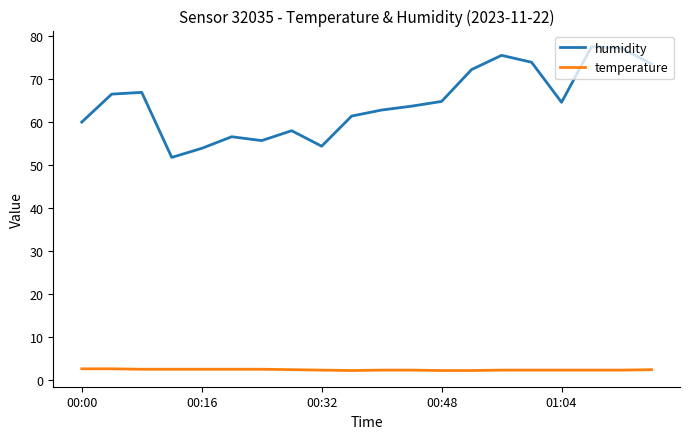

Which series has the largest total across all categories?

humidity